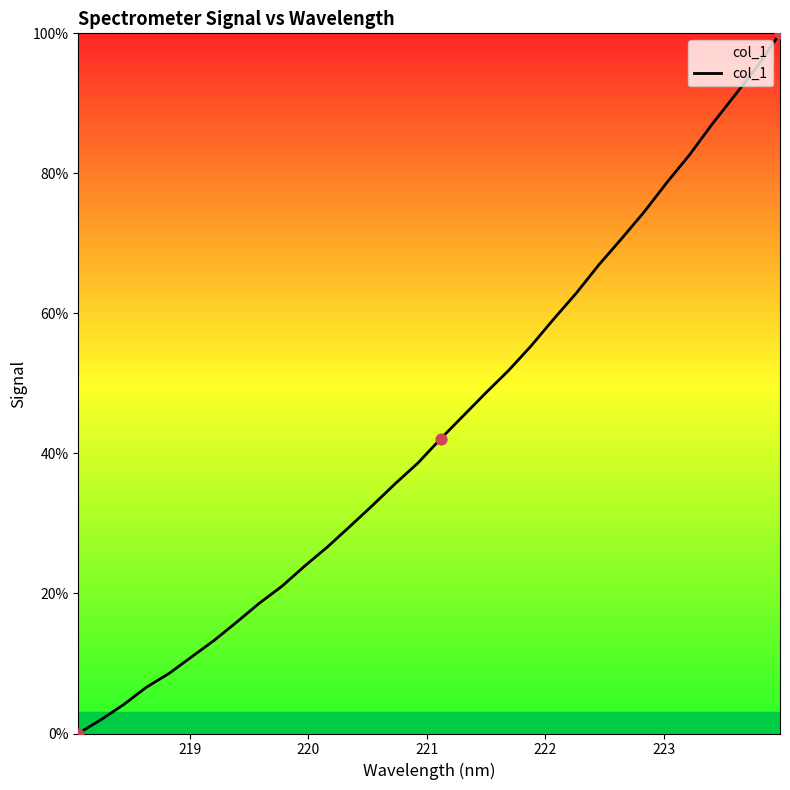

What is the difference between the maximum and minimum values?

100.0